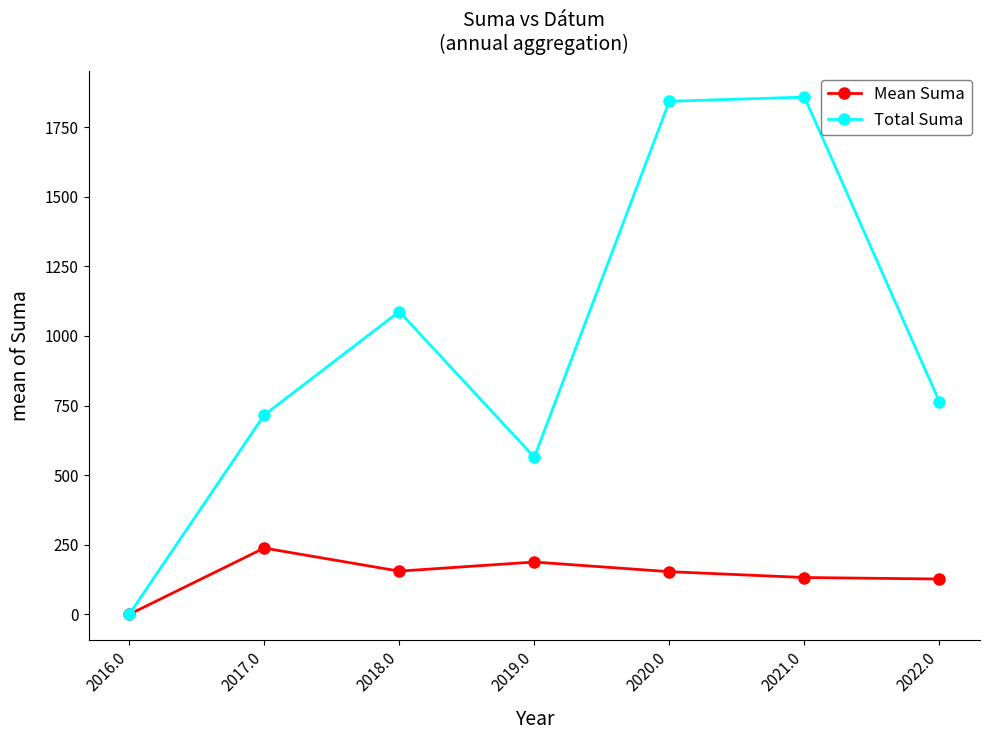

At how many categories does at least one series exceed 466?

6